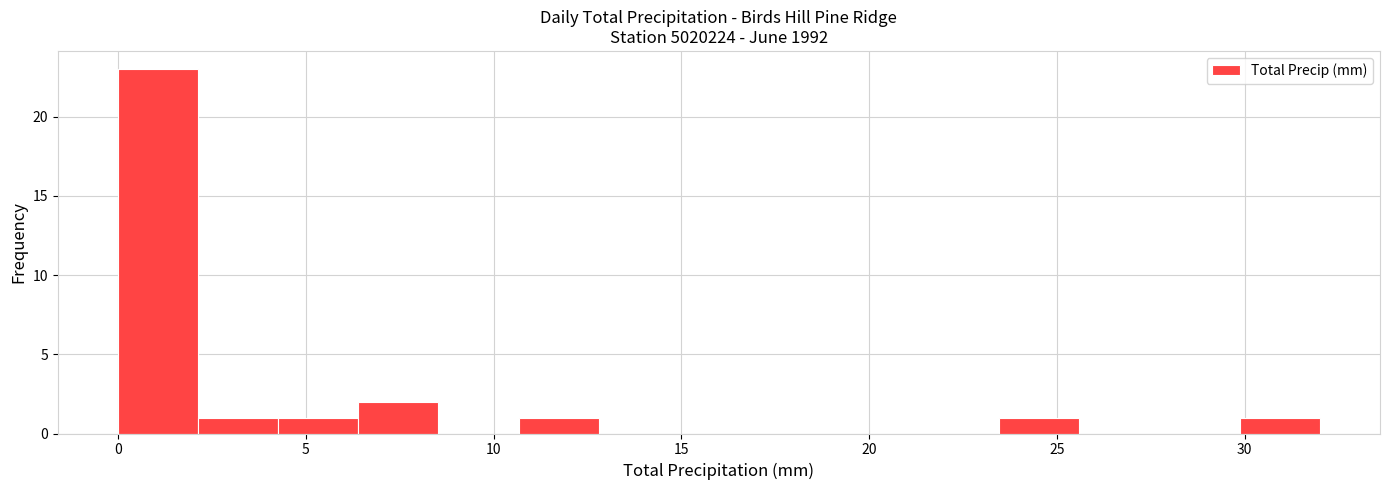

What is the height of the bar covering 6.5 to 8.5 on the x-axis? Neither the bar edges nor the heights are printed on the chart, so give them approximately, as read against the axes.

2